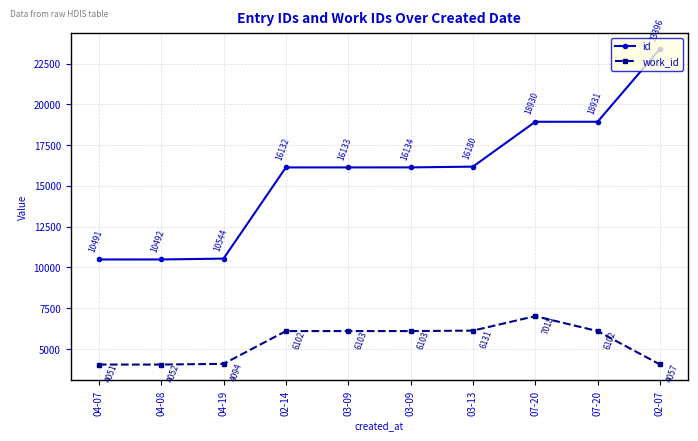

Between 04-08 and 07-20, which is larger?

07-20